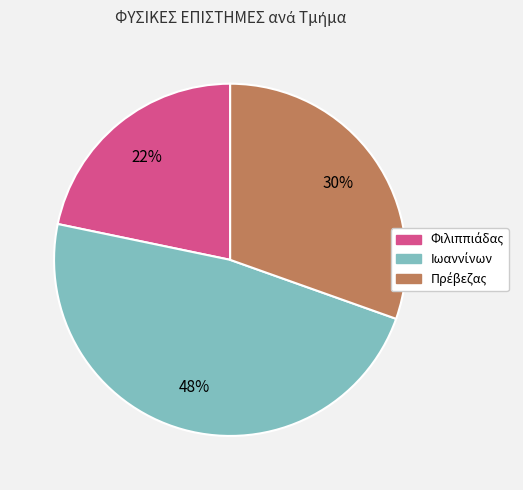

Does any single category account for the majority?

No